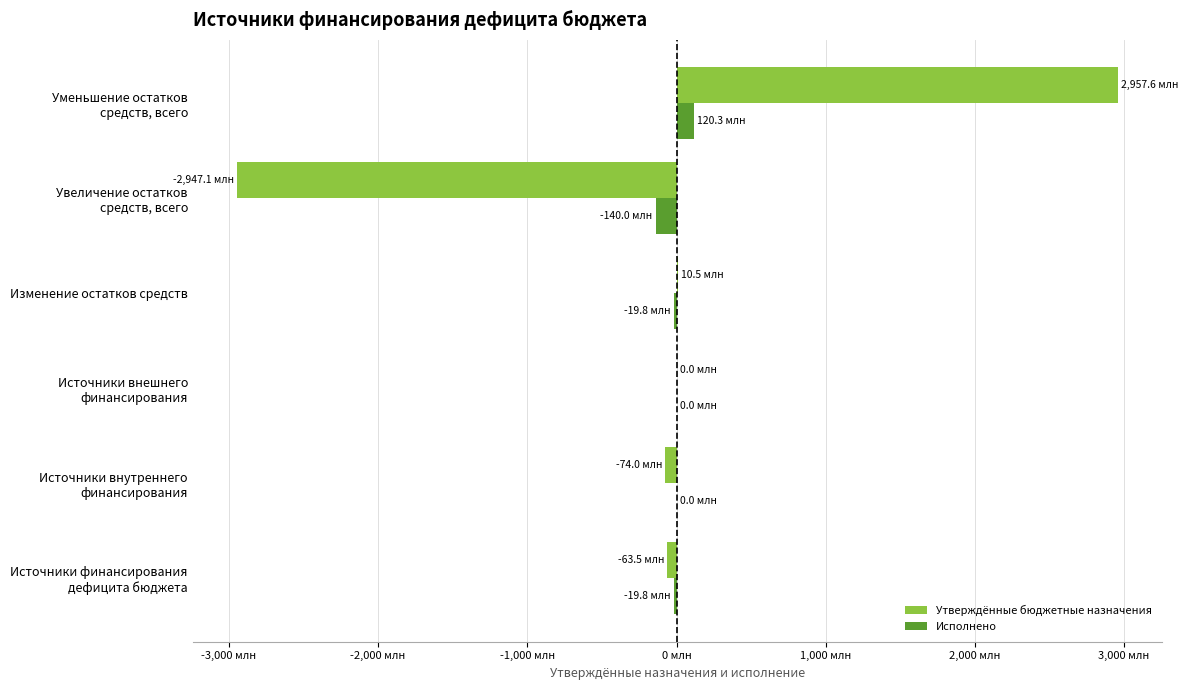

Reading left to right, transcribe all the data shown in this chart.

Утверждённые бюджетные назначения: -63.5	-74.0	0.0	10.5	-2947.1	2957.6
Исполнено: -19.8	0.0	0.0	-19.8	-140.0	120.3